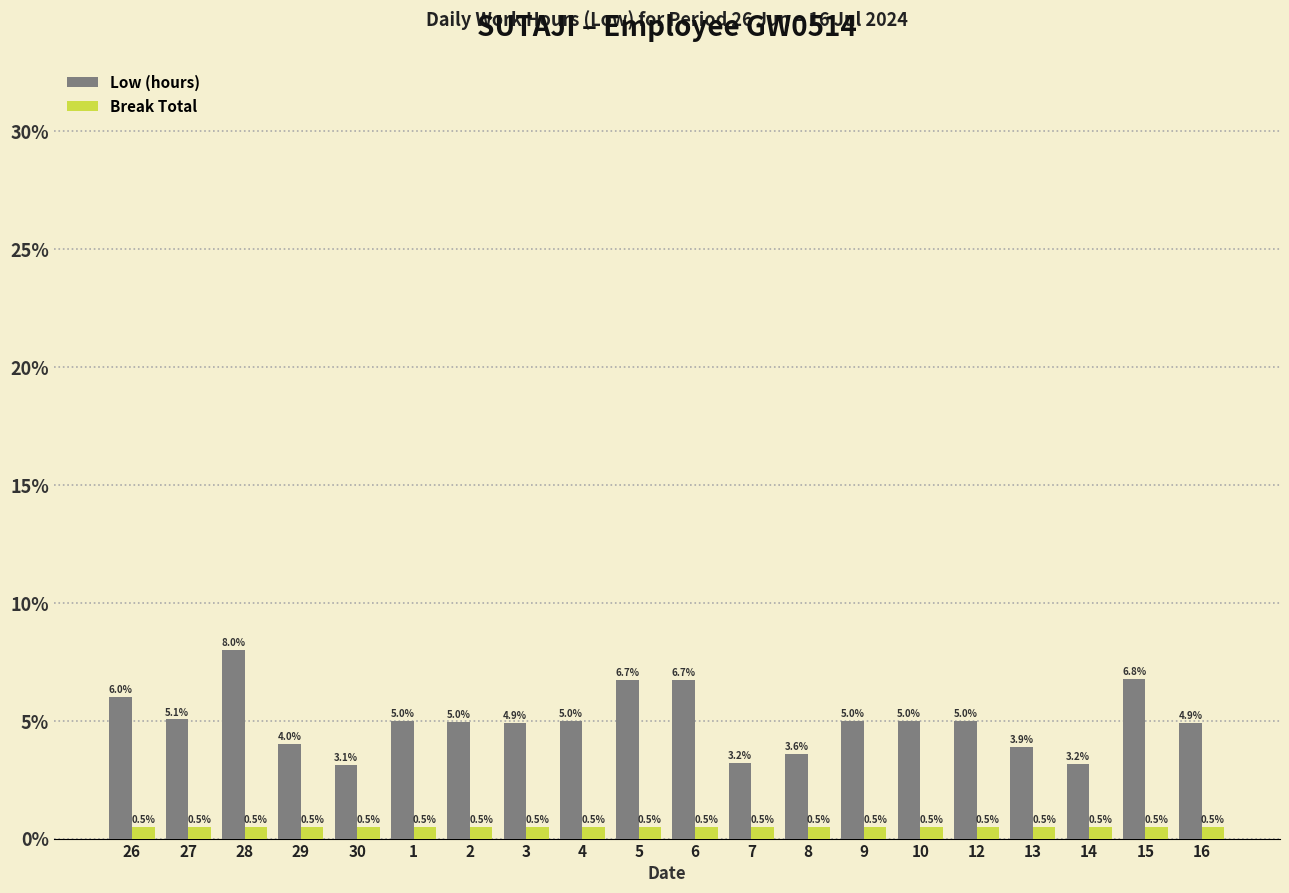

How many categories are shown in the chart?

20